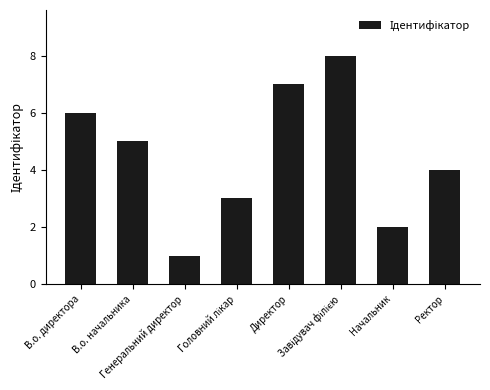

What is the difference between the maximum and minimum values?

7